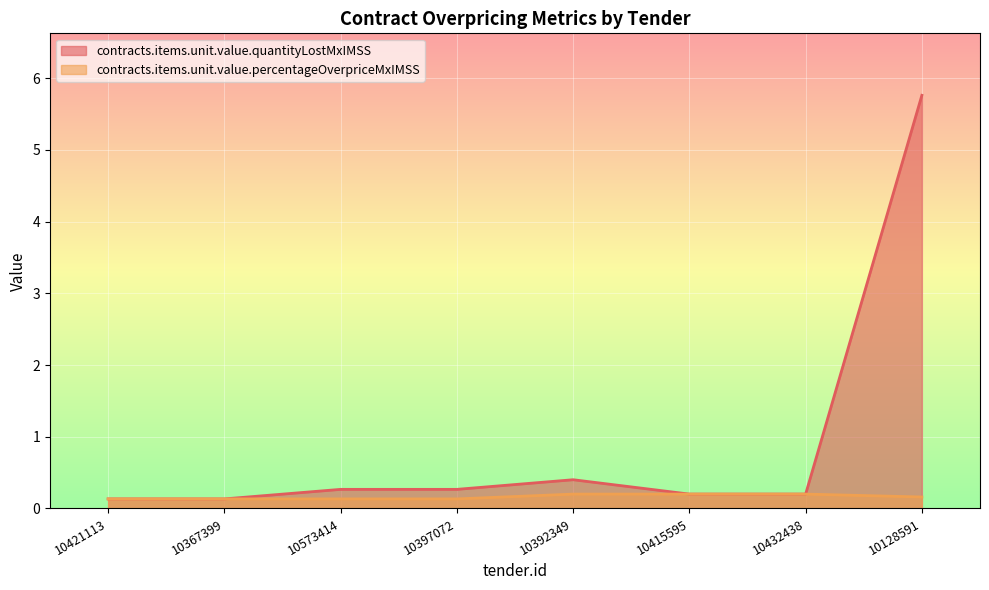

At 10432438, list the series in order from largest to smallest.

contracts.items.unit.value.quantityLostMxIMSS, contracts.items.unit.value.percentageOverpriceMxIMSS